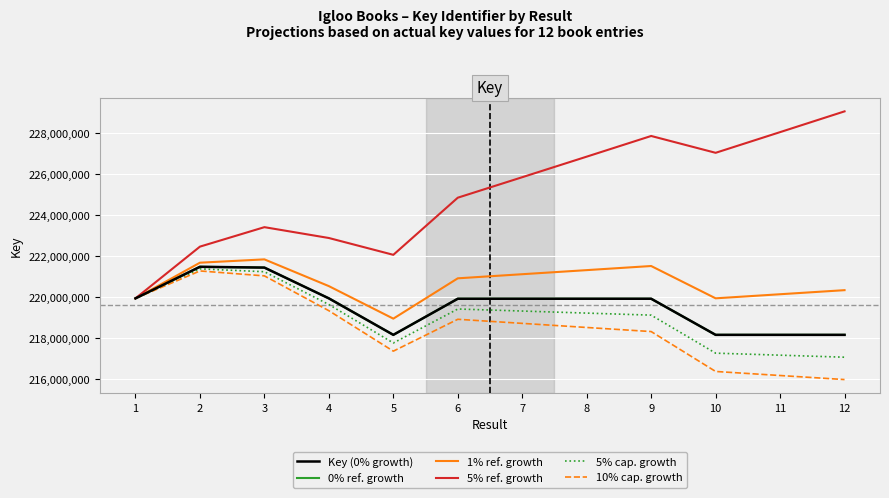

How many interior local peaks does the Key (0% growth) series have?

4